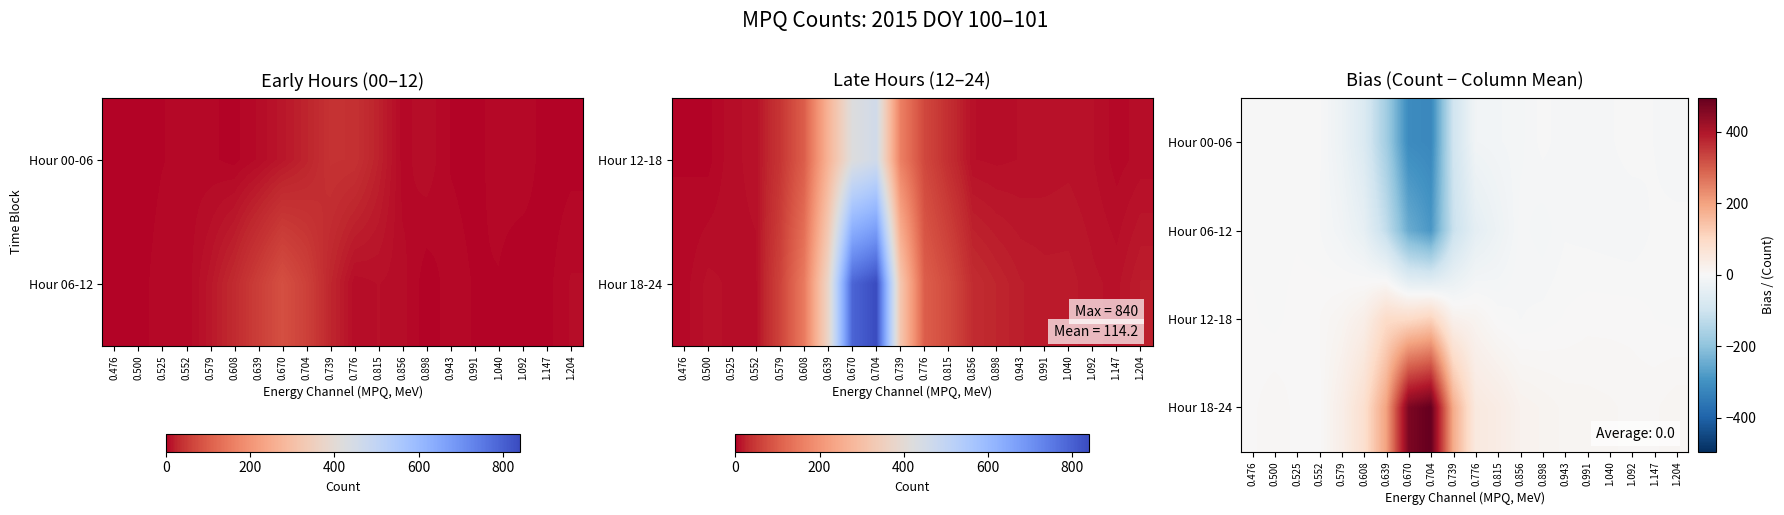

At how many categories does at least one series exceed -223?

20